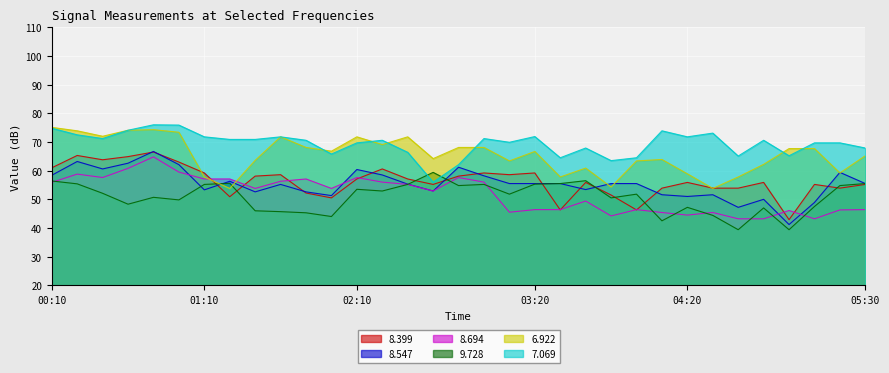

Which category has the highest value across all series?

00:50